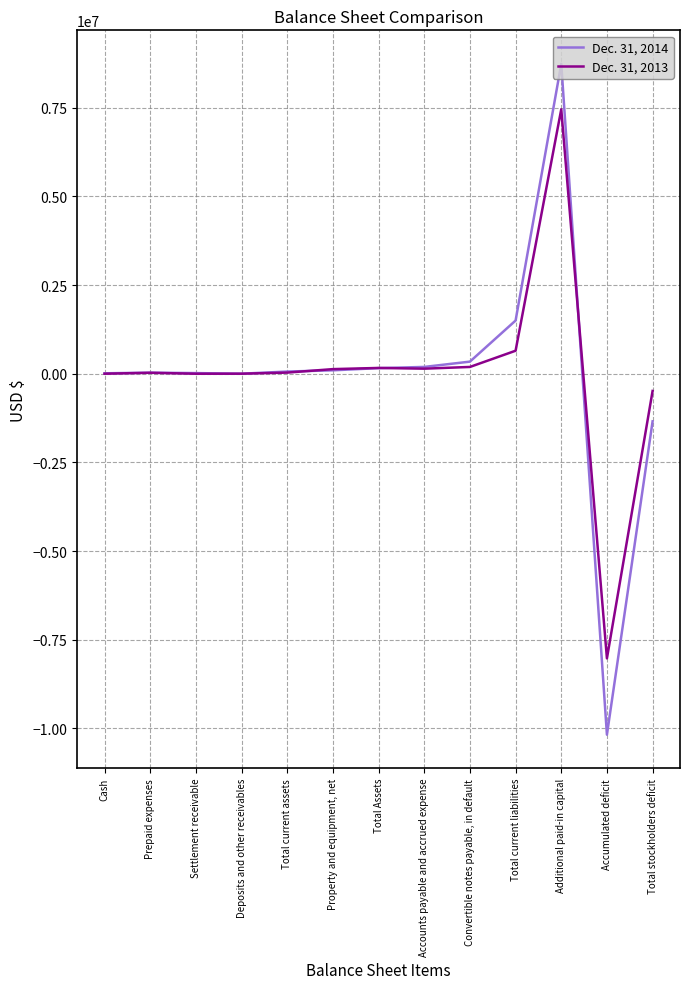

The value of Dec. 31, 2014 at Total current assets is 61598. True or false?

True